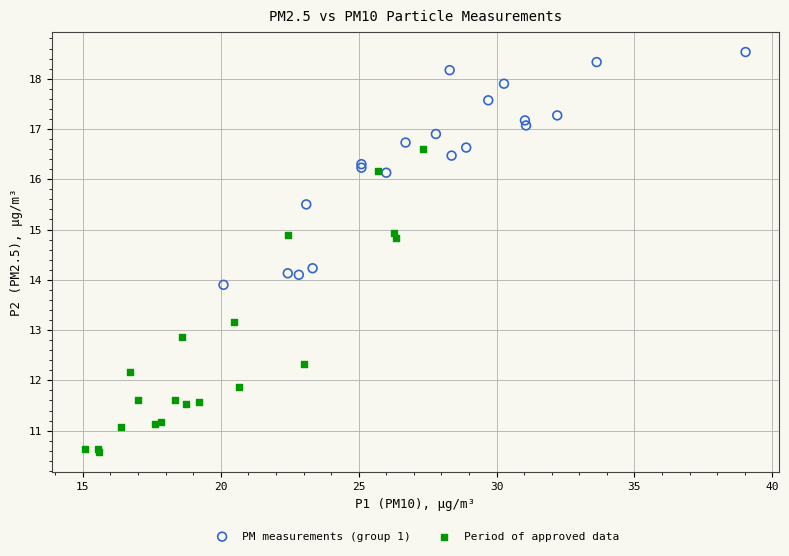

Which series has the widest spread of Y values?

Period of approved data